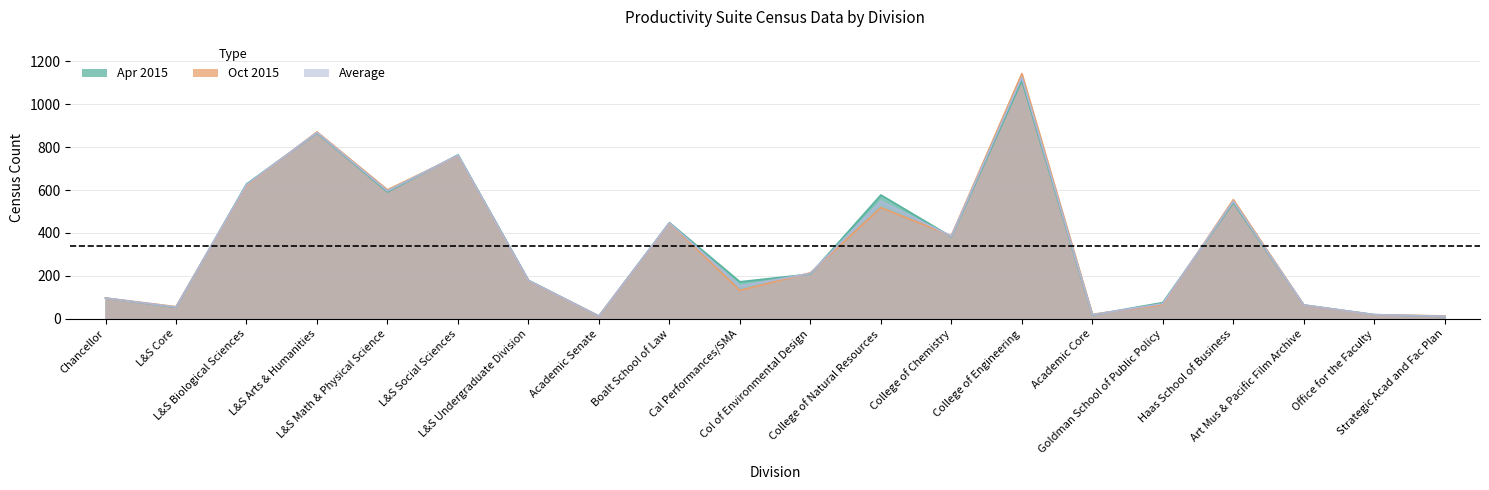

Is it true that Average equals 54.5 at L&S Core?

True